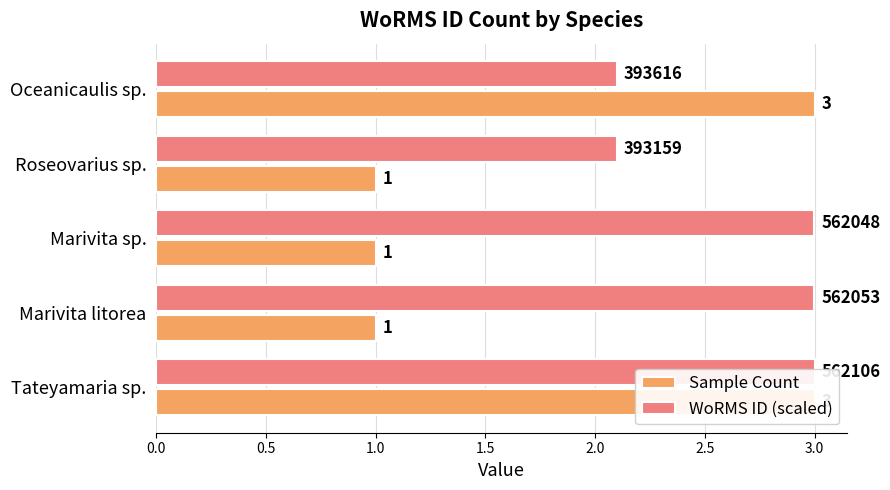

Reading left to right, what are all the values shown in this chart?

Sample Count: 3.0	1.0	1.0	1.0	3.0
WoRMS ID (scaled): 3.0	3.0	3.0	2.1	2.1